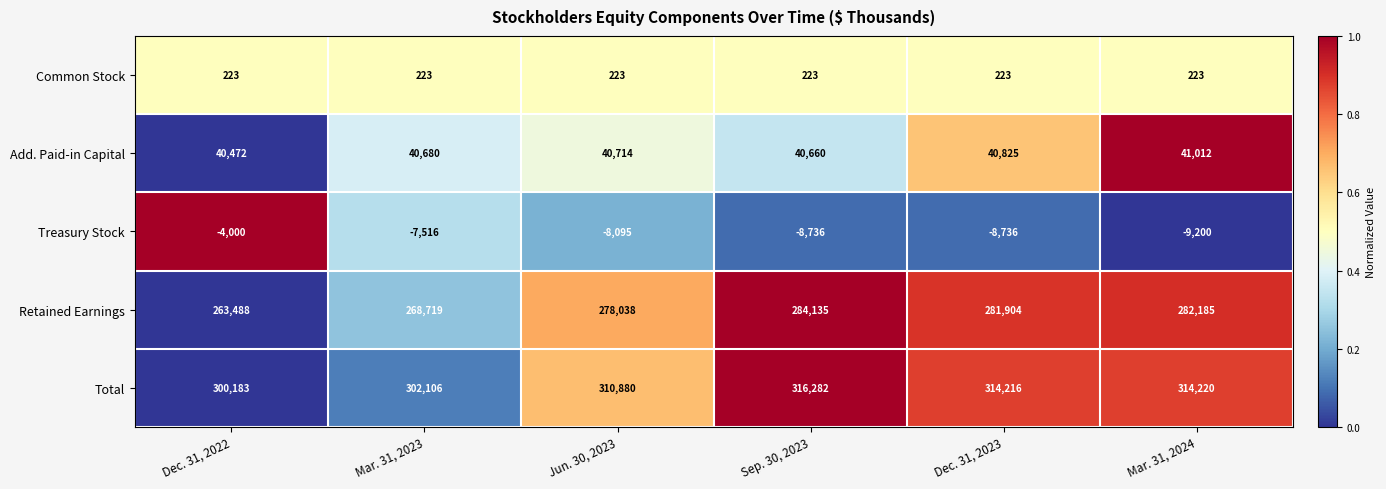

What is the minimum value for Add. Paid-in Capital?

40472